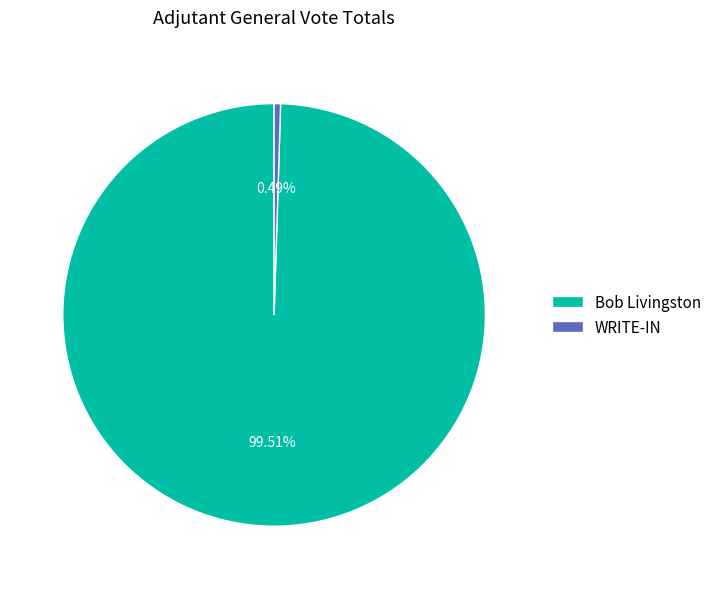

Which slice is the smallest?

WRITE-IN